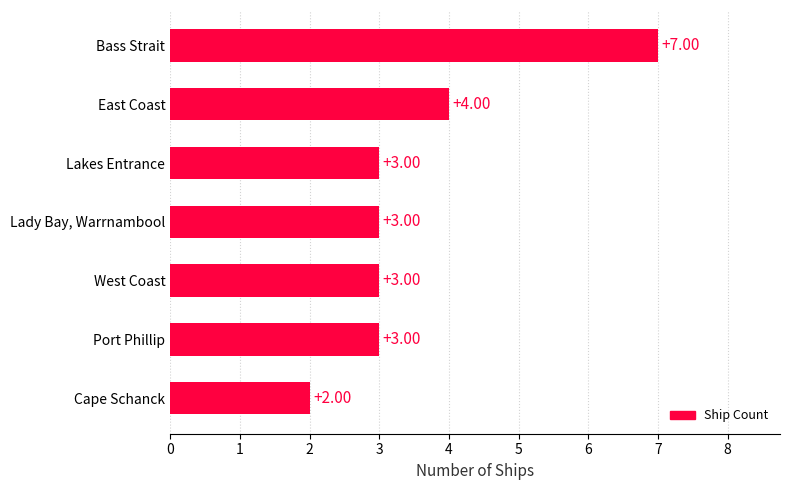

At which category does the chart reach its minimum across all series?

Cape Schanck